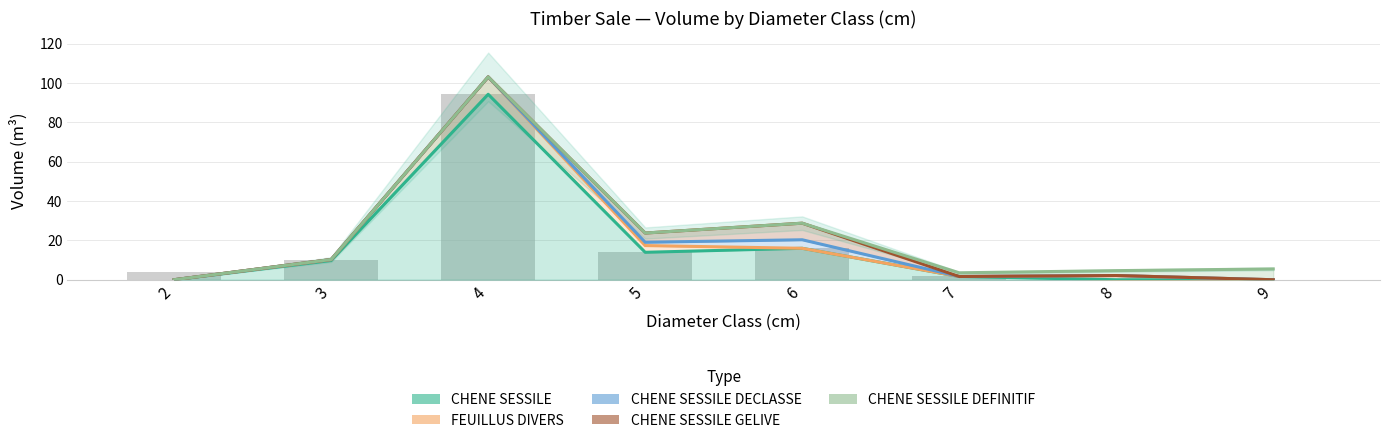

What is the difference between the maximum and second lowest values in the FEUILLUS DIVERS series?

103.1